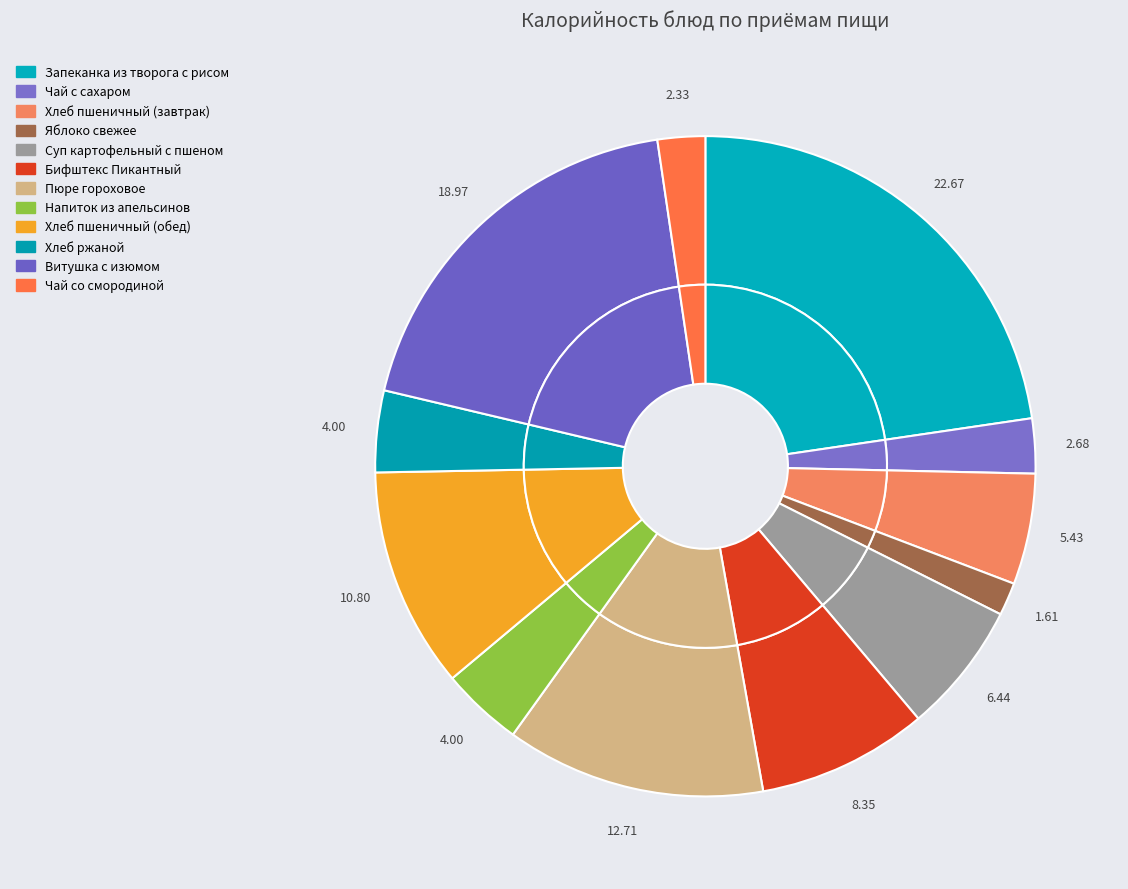

How many segments does this pie chart have?

12